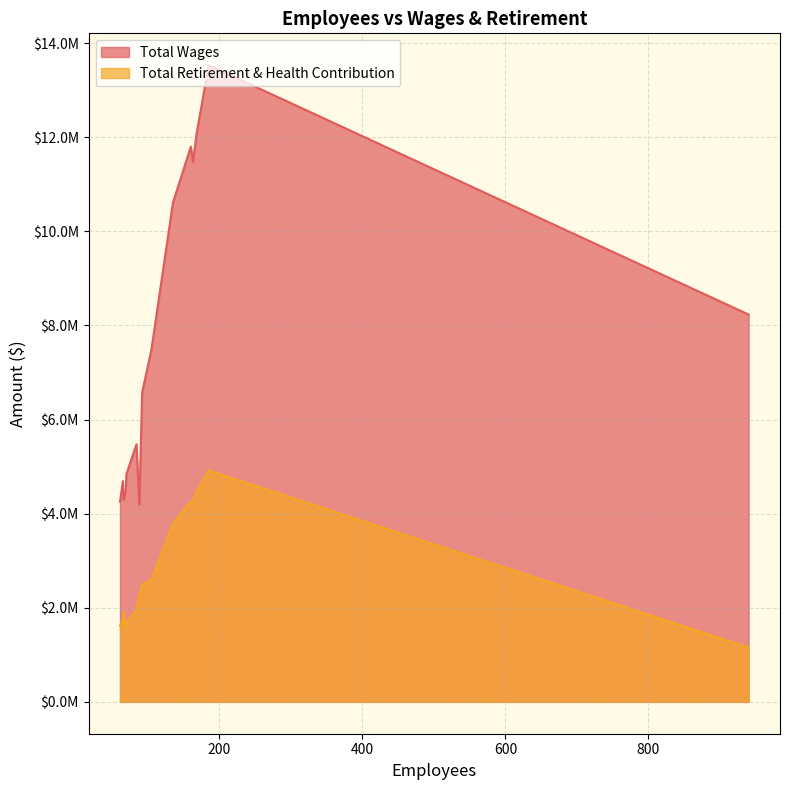

Reading left to right, transcribe all the data shown in this chart.

Total Wages: 185=13530318	168=12067109	160=11797908	163=11474745	135=10607045	940=8231352	105=7493372	92=6579274	84=5475880	70=4842196	65=4692060	69=4505978	66=4295921	61=4253408	88=4195006
Total Retirement & Health Contribution: 185=4918735	168=4462711	160=4262371	163=4256074	135=3788515	940=1155947	105=2595489	92=2490019	84=1960964	70=1669557	65=1744282	69=1559865	66=1915559	61=1618287	88=2249256